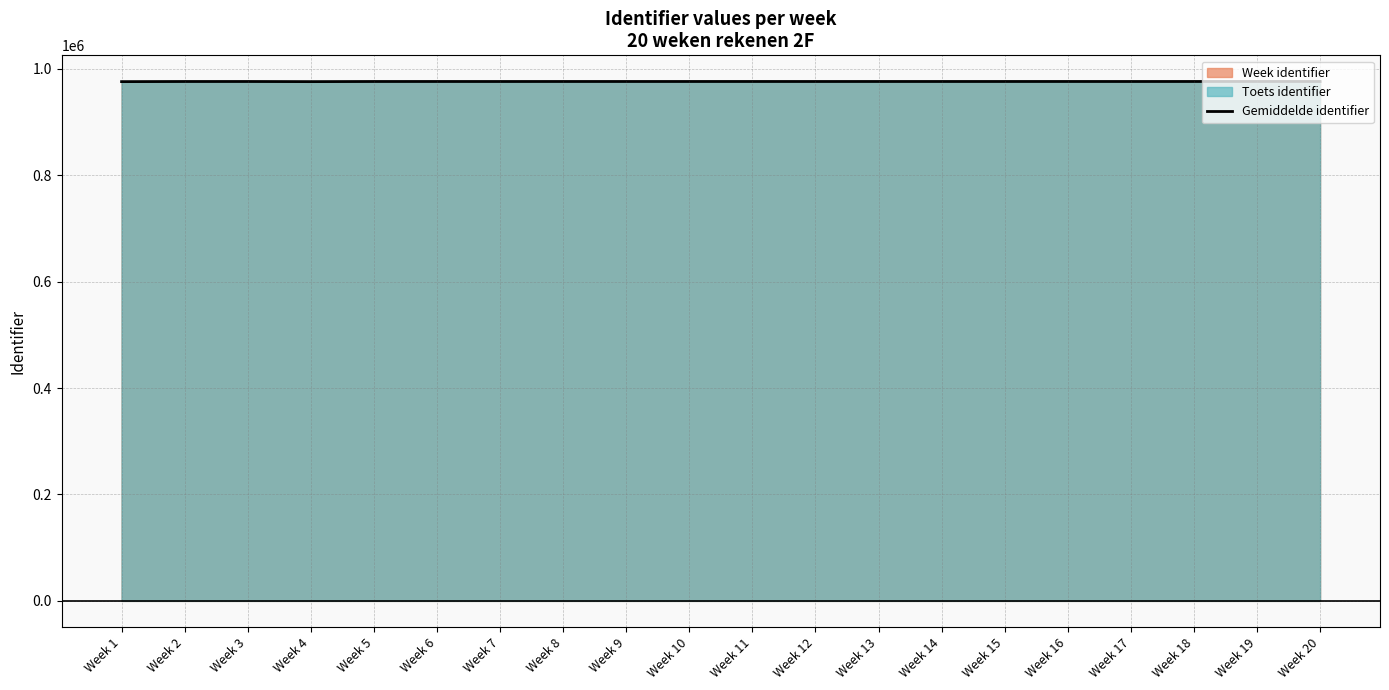

How many data points are above 976012?

10